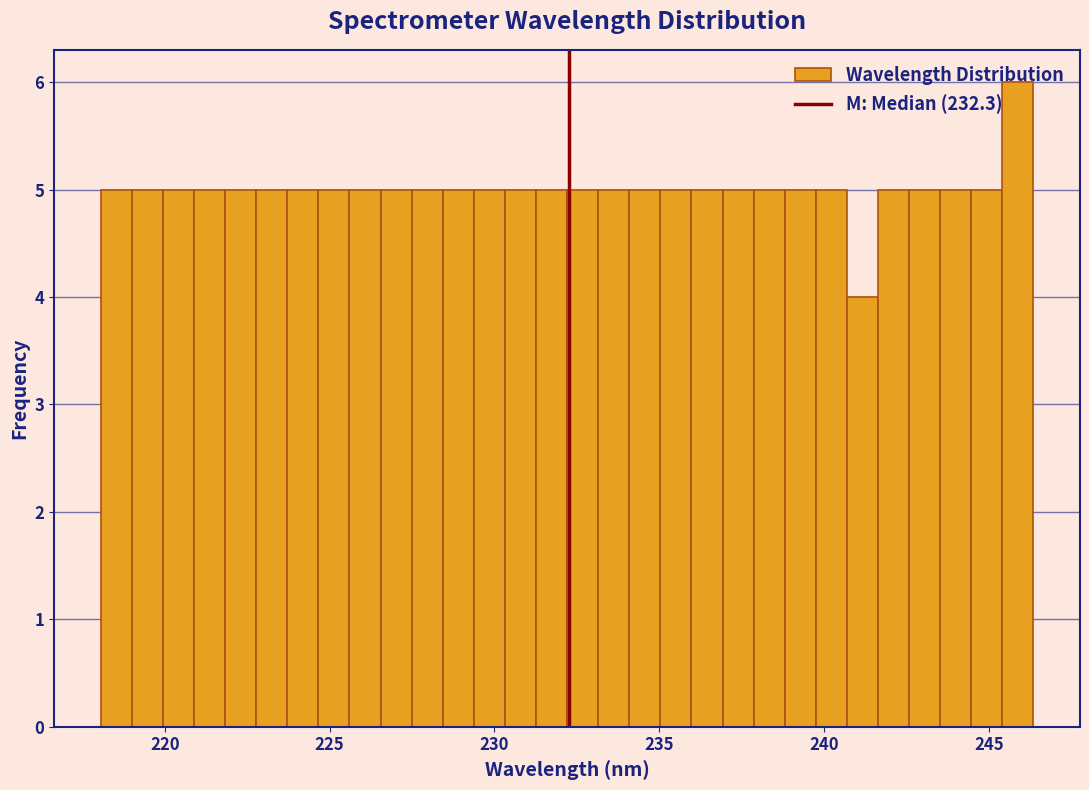

Around what value on the x-axis is the tallest bar? Give the approximate position of its centre, as read against the axis.

246.0